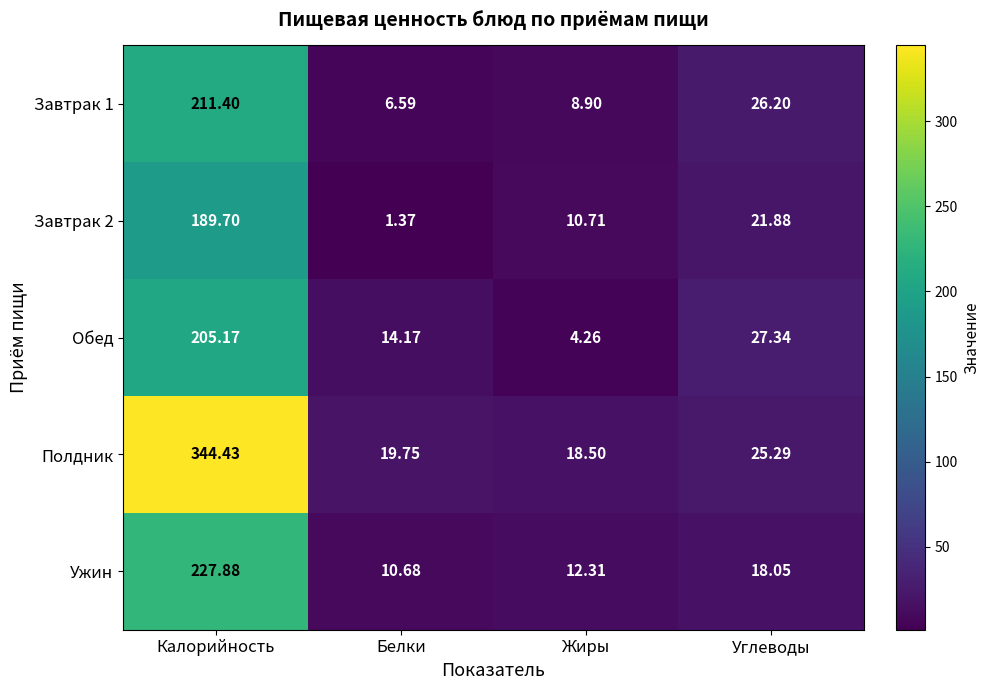

Which series has the widest spread of values?

Полдник